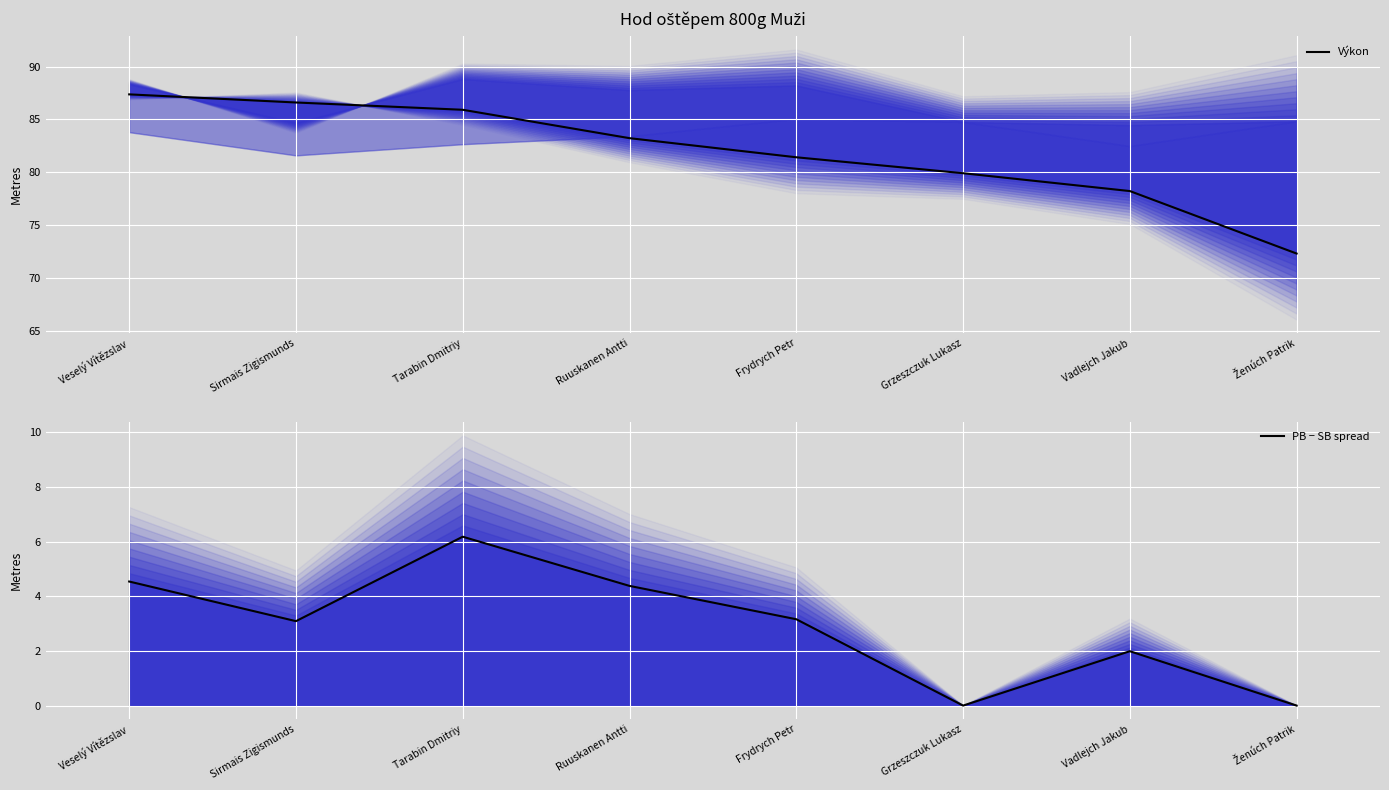

True or false: Výkon and PB − SB spread cross at least once.

False